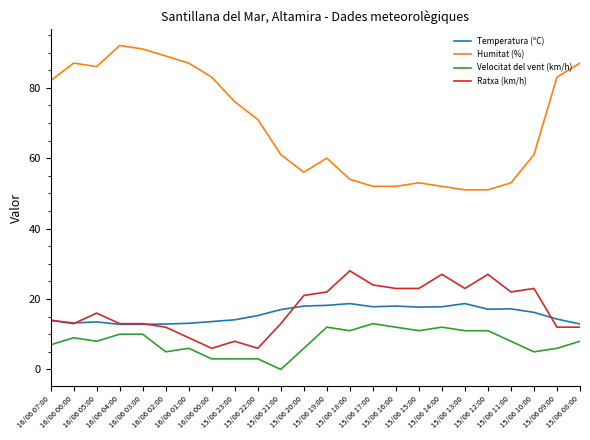

Is it true that Velocitat del vent (km/h) equals 21.3 at 15/06 16:00?

False